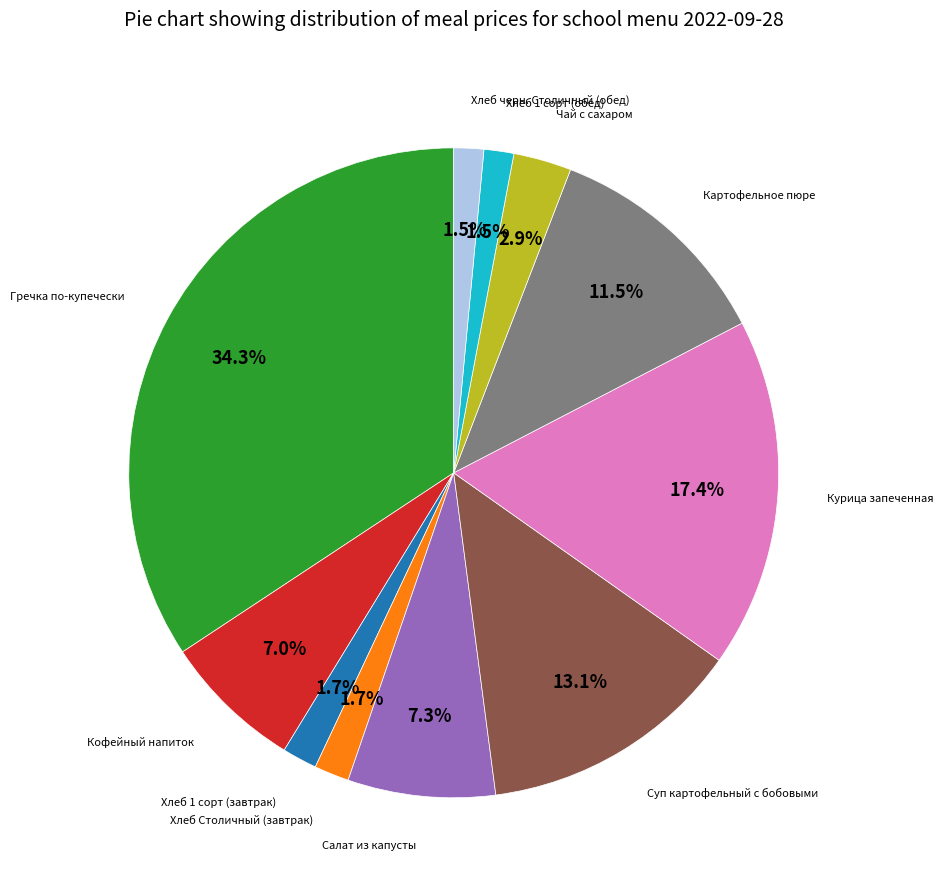

Is there any slice that represents more than half of the pie?

No